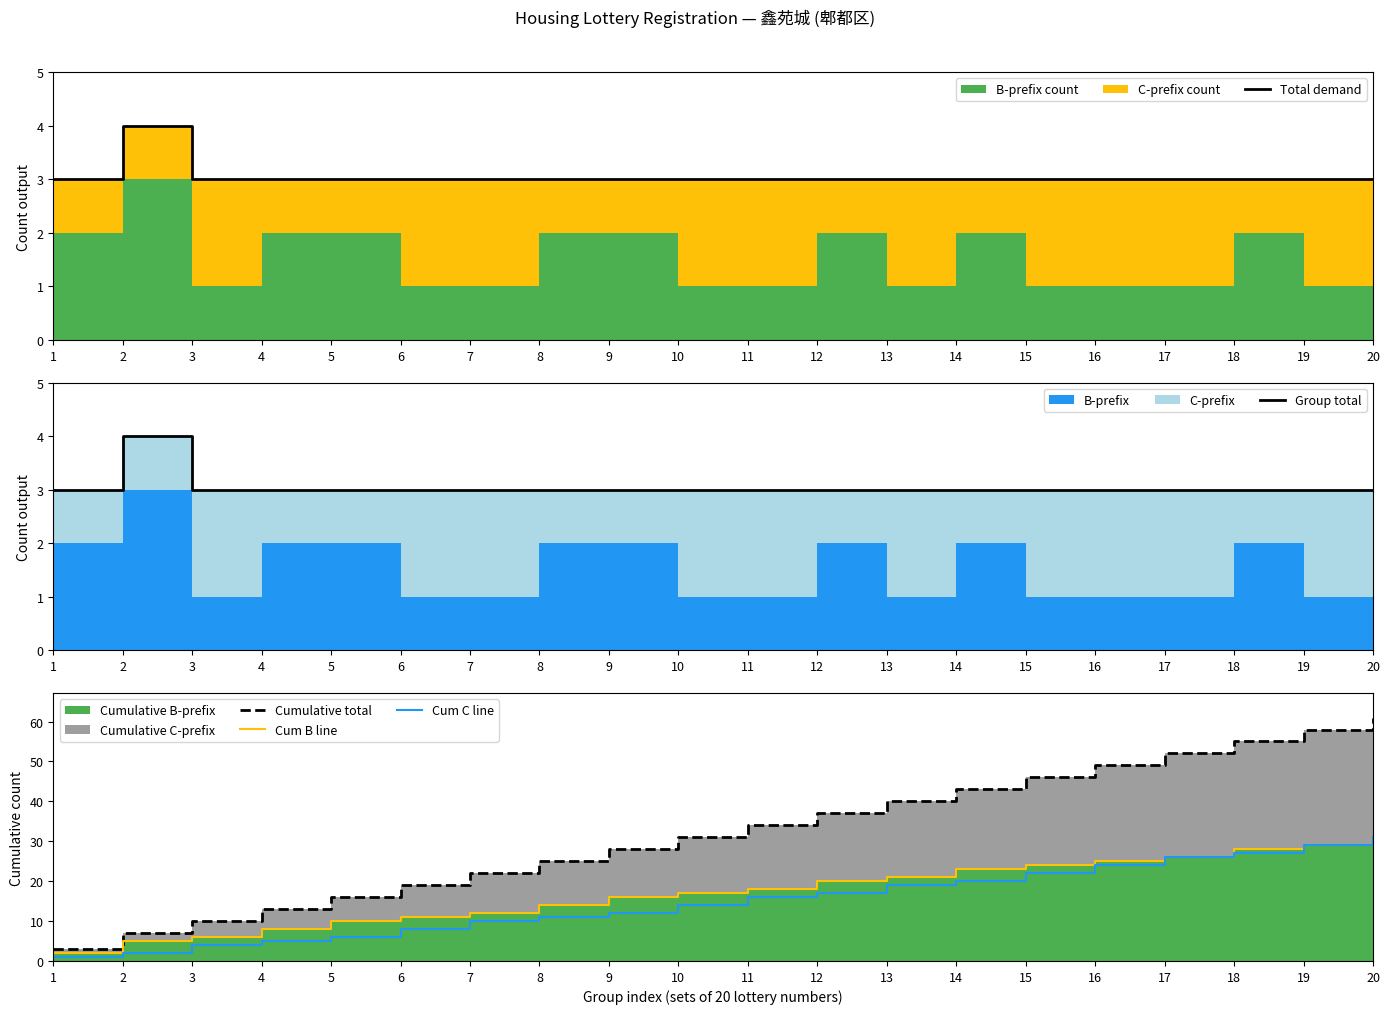

Reading left to right, what are all the values shown in this chart?

Total demand: 1=3	2=4	3=3	4=3	5=3	6=3	7=3	8=3	9=3	10=3	11=3	12=3	13=3	14=3	15=3	16=3	17=3	18=3	19=3	20=3
Group total: 1=3	2=4	3=3	4=3	5=3	6=3	7=3	8=3	9=3	10=3	11=3	12=3	13=3	14=3	15=3	16=3	17=3	18=3	19=3	20=3
Cumulative total: 1=3	2=7	3=10	4=13	5=16	6=19	7=22	8=25	9=28	10=31	11=34	12=37	13=40	14=43	15=46	16=49	17=52	18=55	19=58	20=61
Cum B line: 1=2	2=5	3=6	4=8	5=10	6=11	7=12	8=14	9=16	10=17	11=18	12=20	13=21	14=23	15=24	16=25	17=26	18=28	19=29	20=30
Cum C line: 1=1	2=2	3=4	4=5	5=6	6=8	7=10	8=11	9=12	10=14	11=16	12=17	13=19	14=20	15=22	16=24	17=26	18=27	19=29	20=31